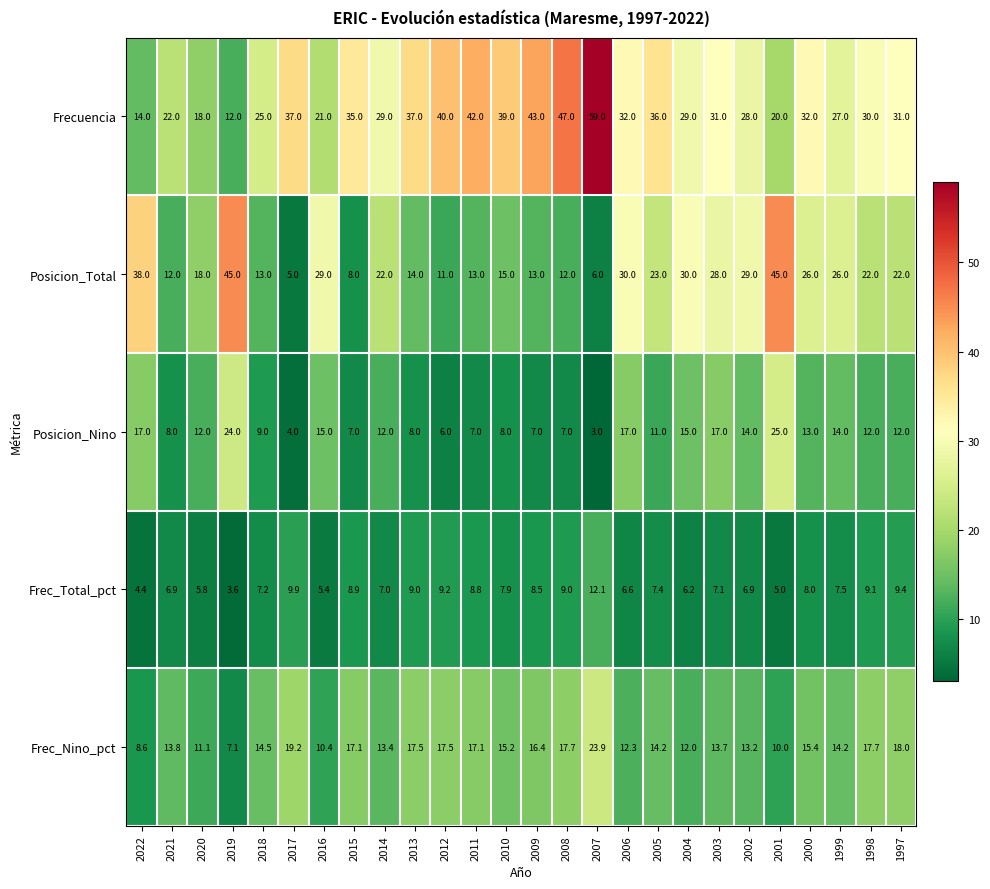

What is the minimum value shown in the chart?

3.0